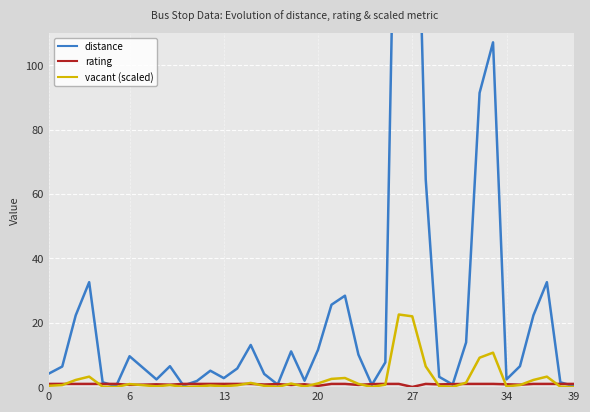

True or false: vacant (scaled) and distance intersect in this chart.

False